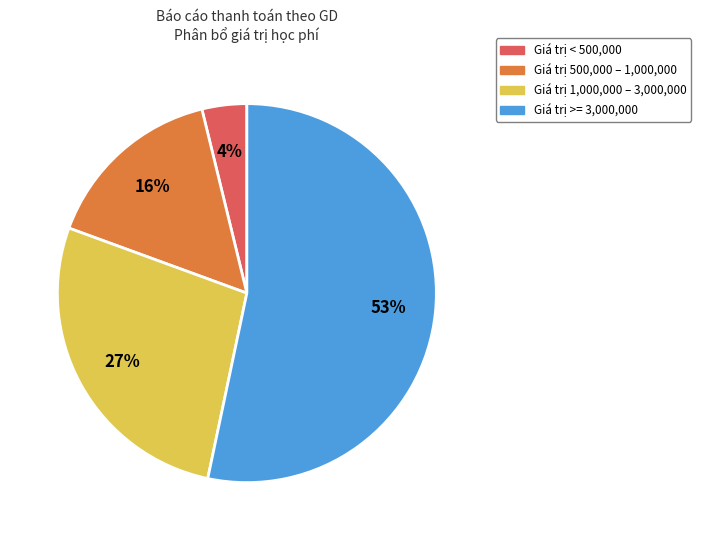

Is there a majority slice in this chart?

Yes